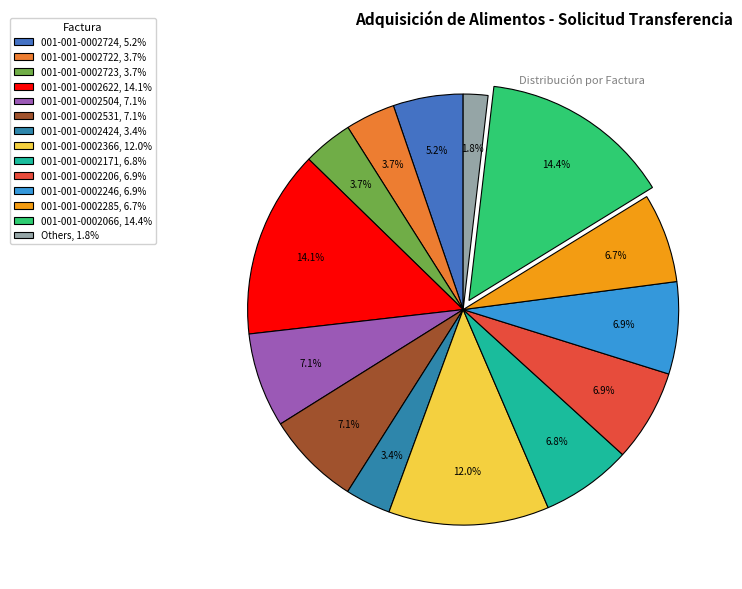

How many slices are in this pie chart?

14